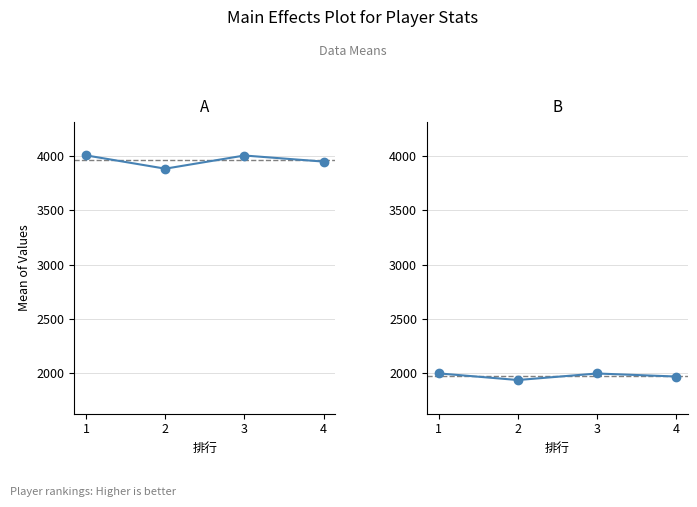

Which label corresponds to the smallest value in the chart?

2